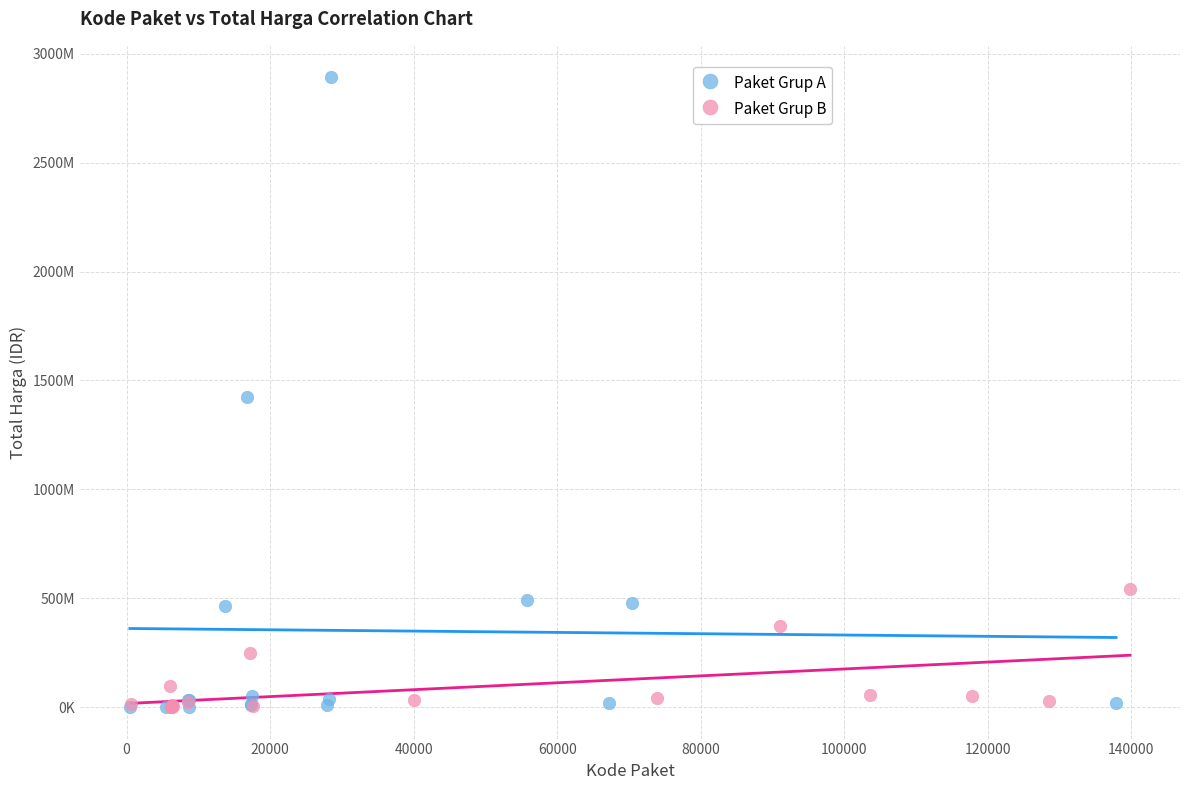

What are all the series names shown in the legend?

Paket Grup A, Paket Grup B